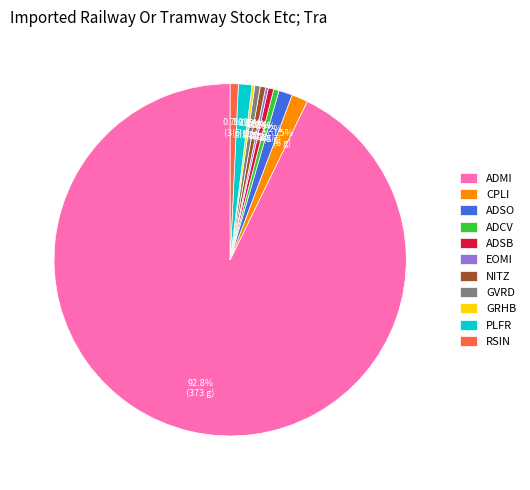

What is the largest slice in the pie chart?

ADMI